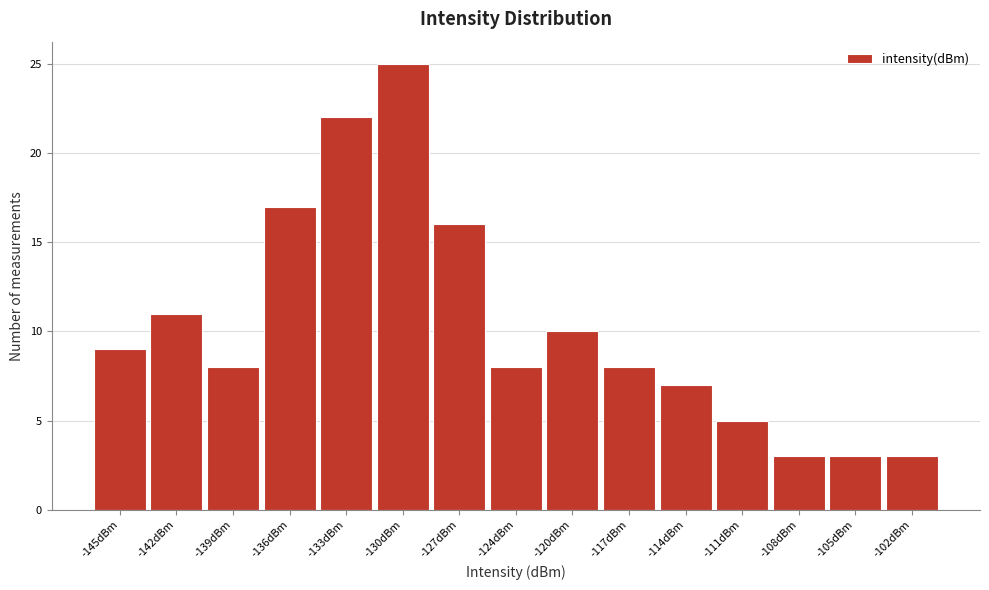

Reading left to right, list all the values displayed in this chart.

9	11	8	17	22	25	16	8	10	8	7	5	3	3	3